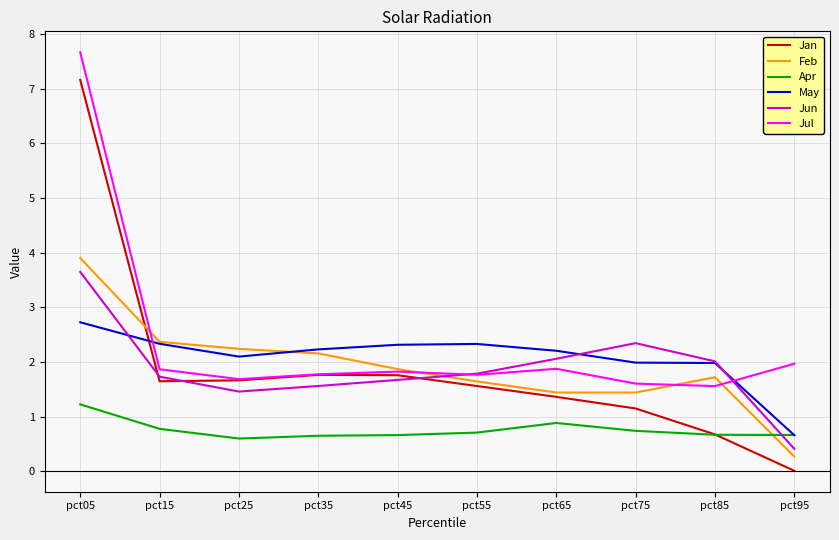

What are all the series names shown in the legend?

Jan, Feb, Apr, May, Jun, Jul